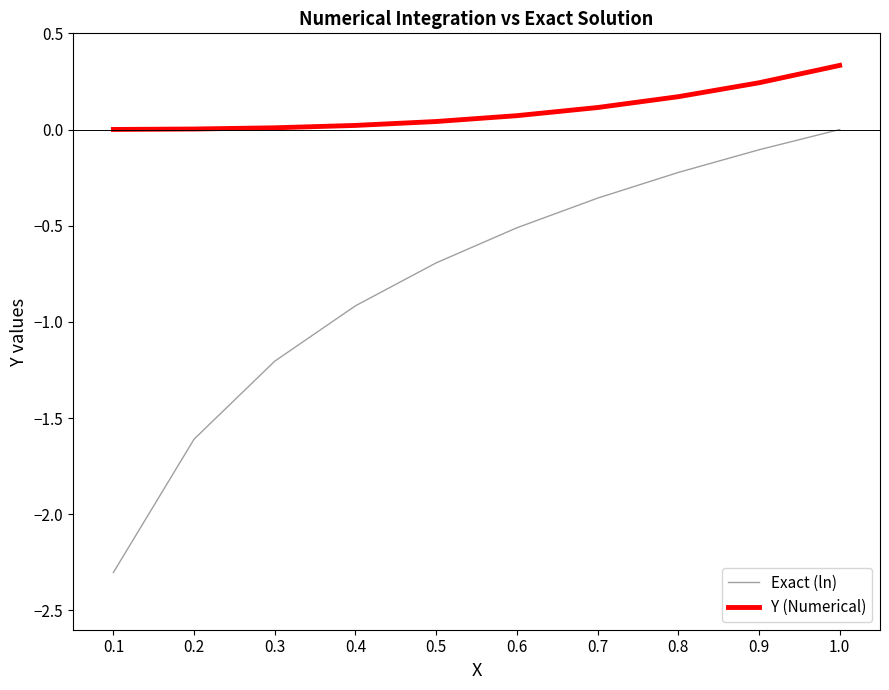

Count the number of categories in the chart.

10